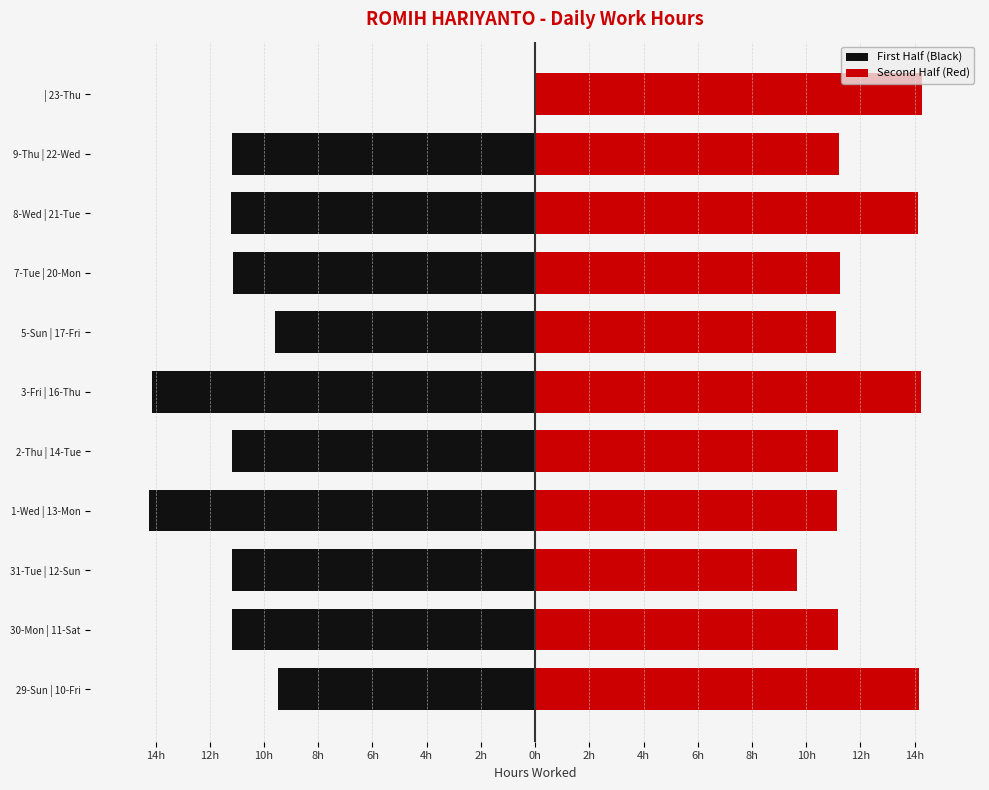

What is the sum of the First Half (Black) values at 1-Wed | 13-Mon and 2-Thu | 14-Tue?

-25.4